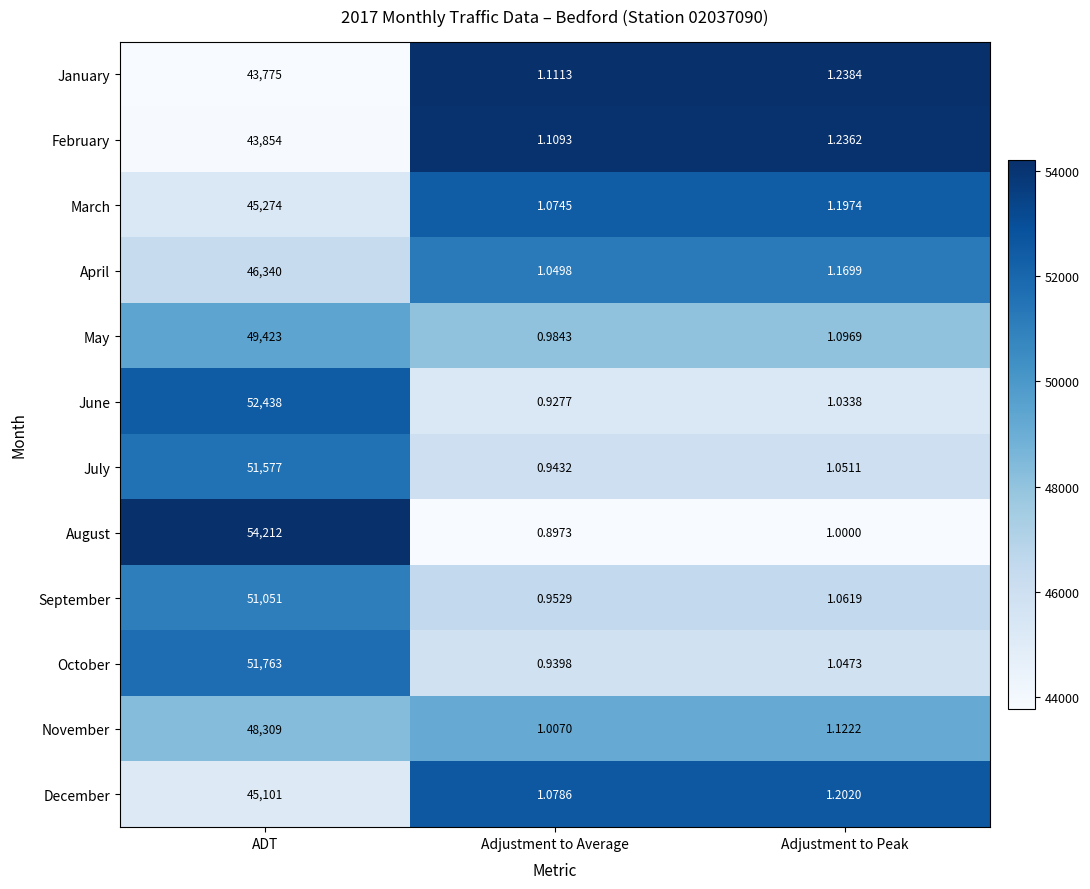

Which label corresponds to the largest value in the chart?

ADT